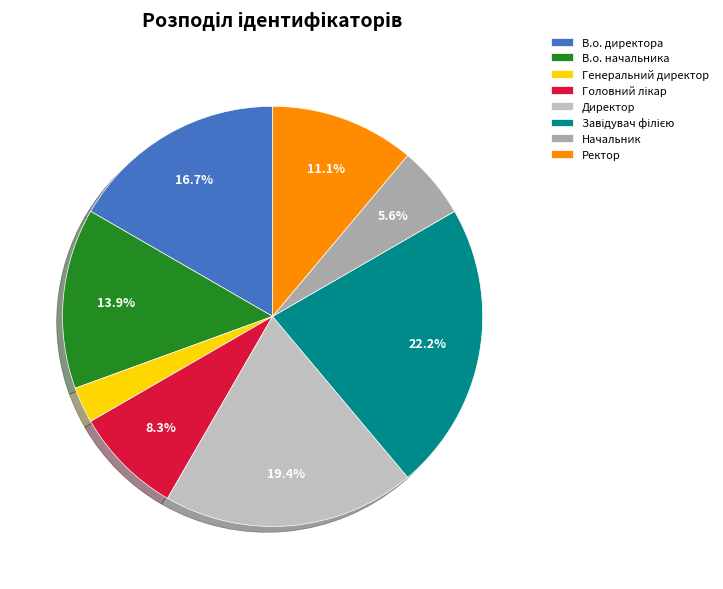

Is the sum of Завідувач філією and Генеральний директор greater than half?

No